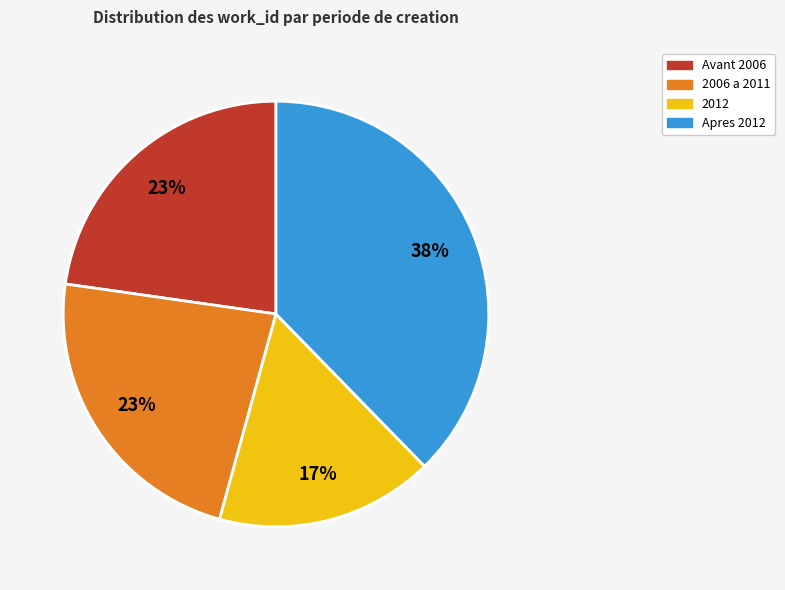

Is there any slice that represents more than half of the pie?

No